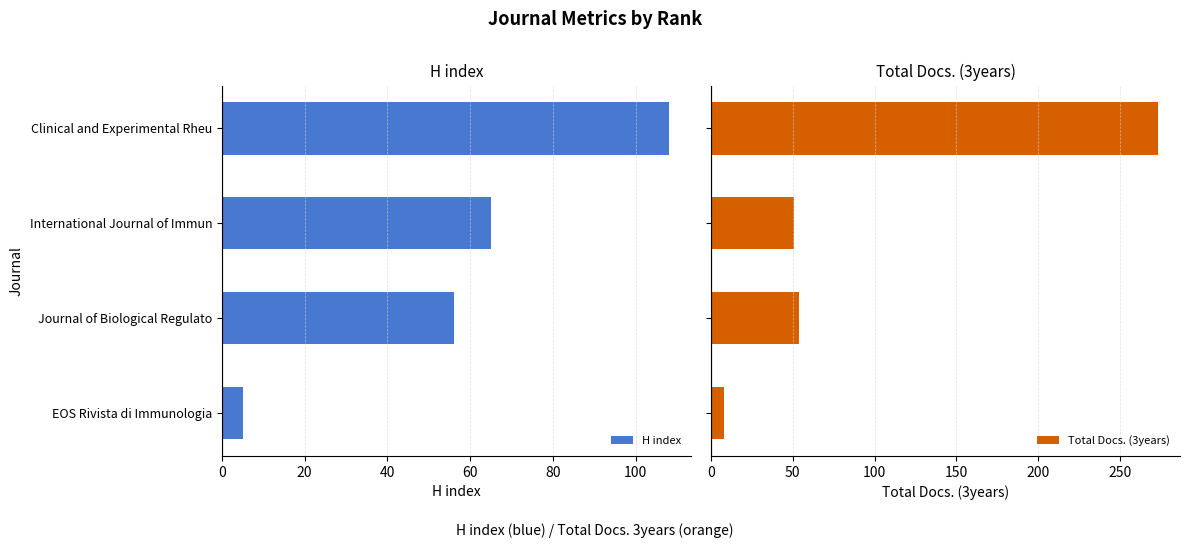

Rank the categories by H index value from highest to lowest.

Clinical and Experimental Rheu, International Journal of Immun, Journal of Biological Regulato, EOS Rivista di Immunologia